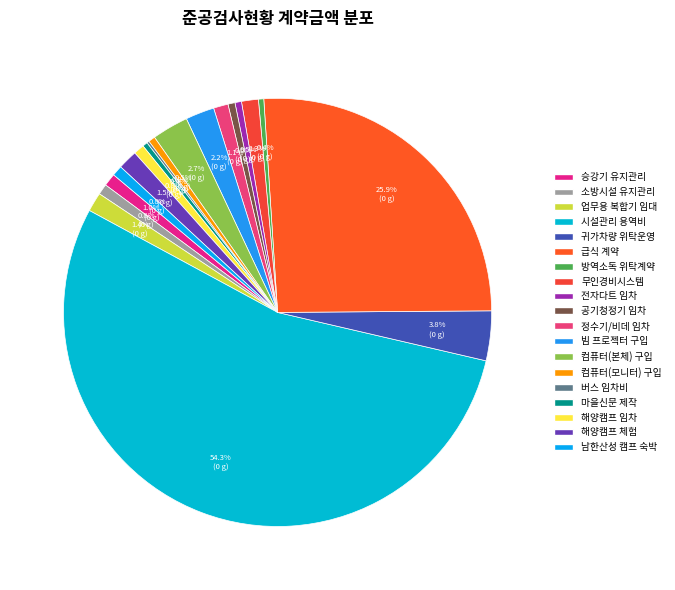

Is there a majority slice in this chart?

Yes